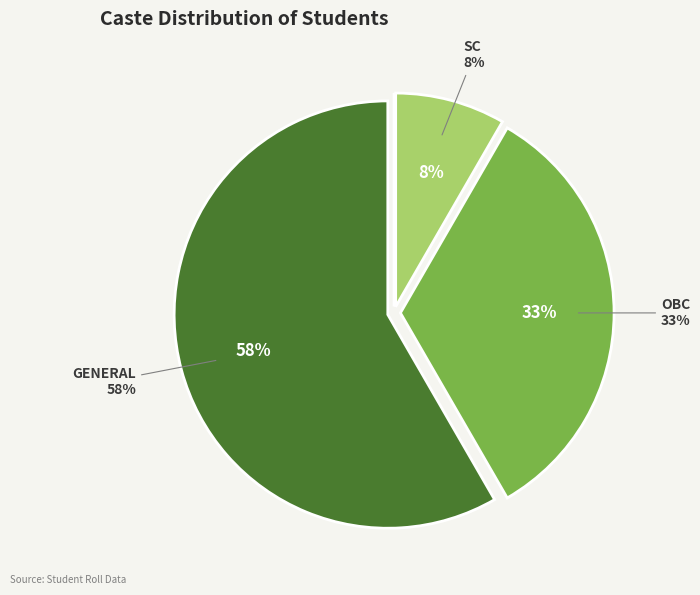

True or false: SC accounts for 8% of the total.

True